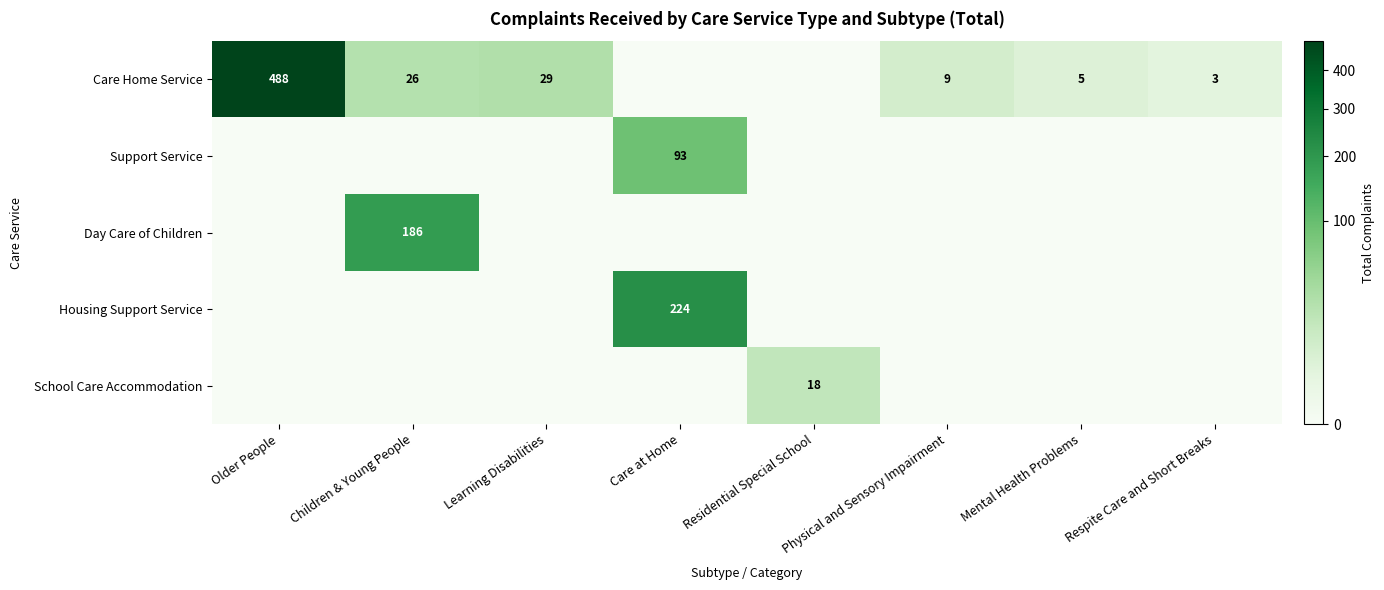

What is the difference between the highest and lowest values at Physical and Sensory Impairment?

9